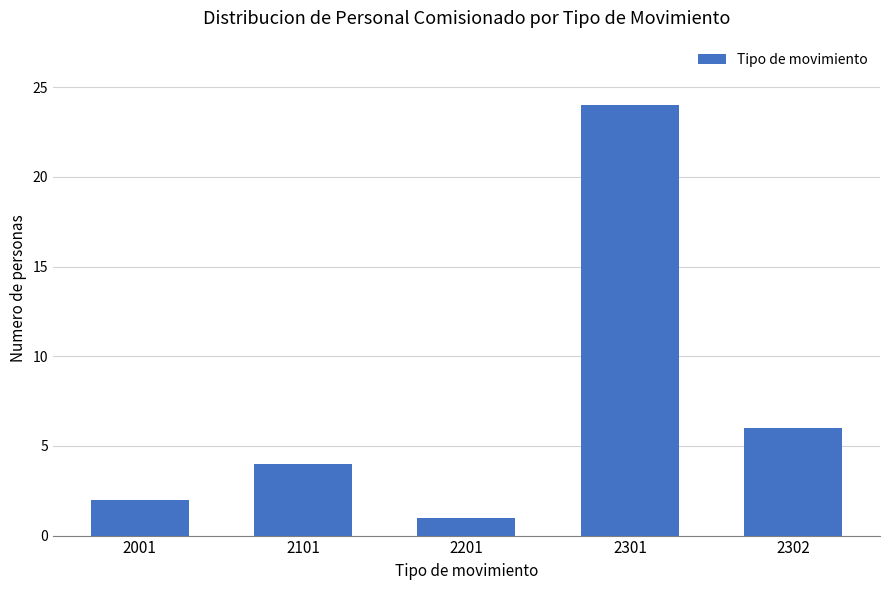

What is the value of the 1st bar from the left?

2